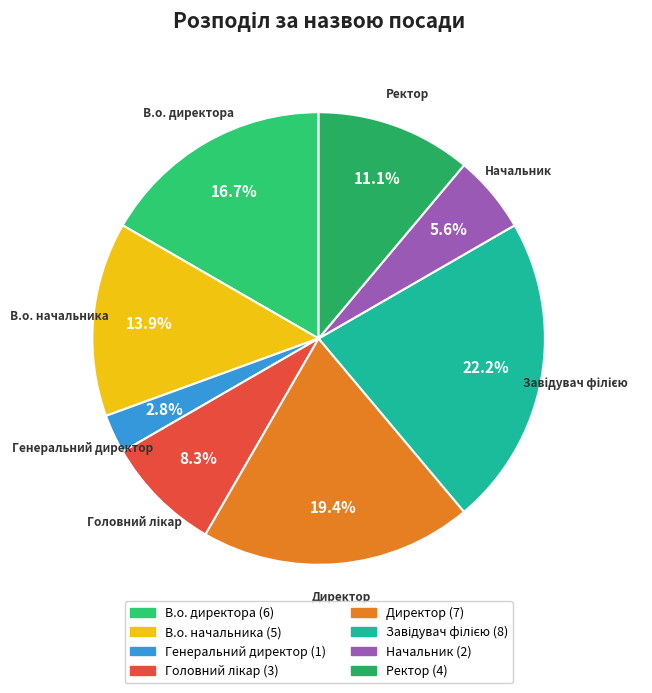

What percentage is the Ректор slice, to the nearest percent?

11%